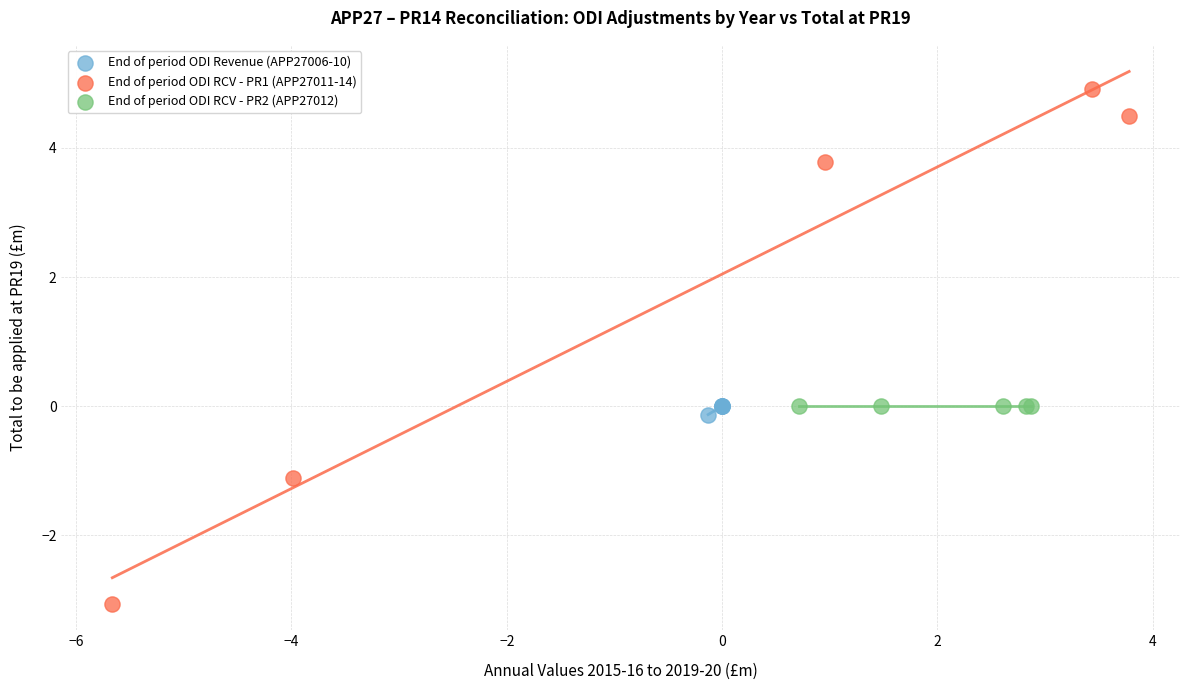

Which series contains the highest Y value?

End of period ODI RCV - PR1 (APP27011-14)